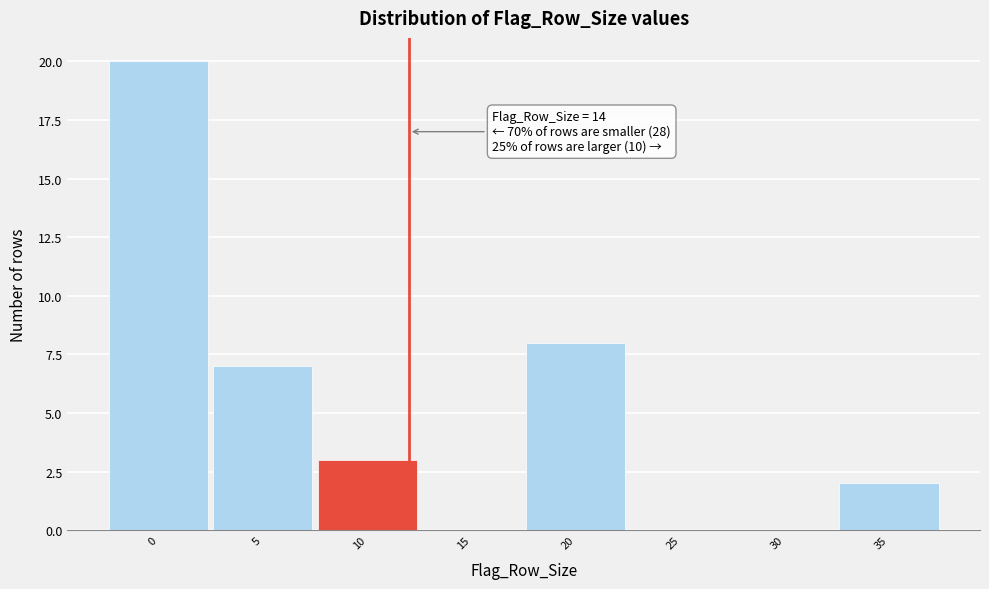

Reading left to right, transcribe all the data shown in this chart.

0=20	5=7	10=3	15=0	20=8	25=0	30=0	35=2